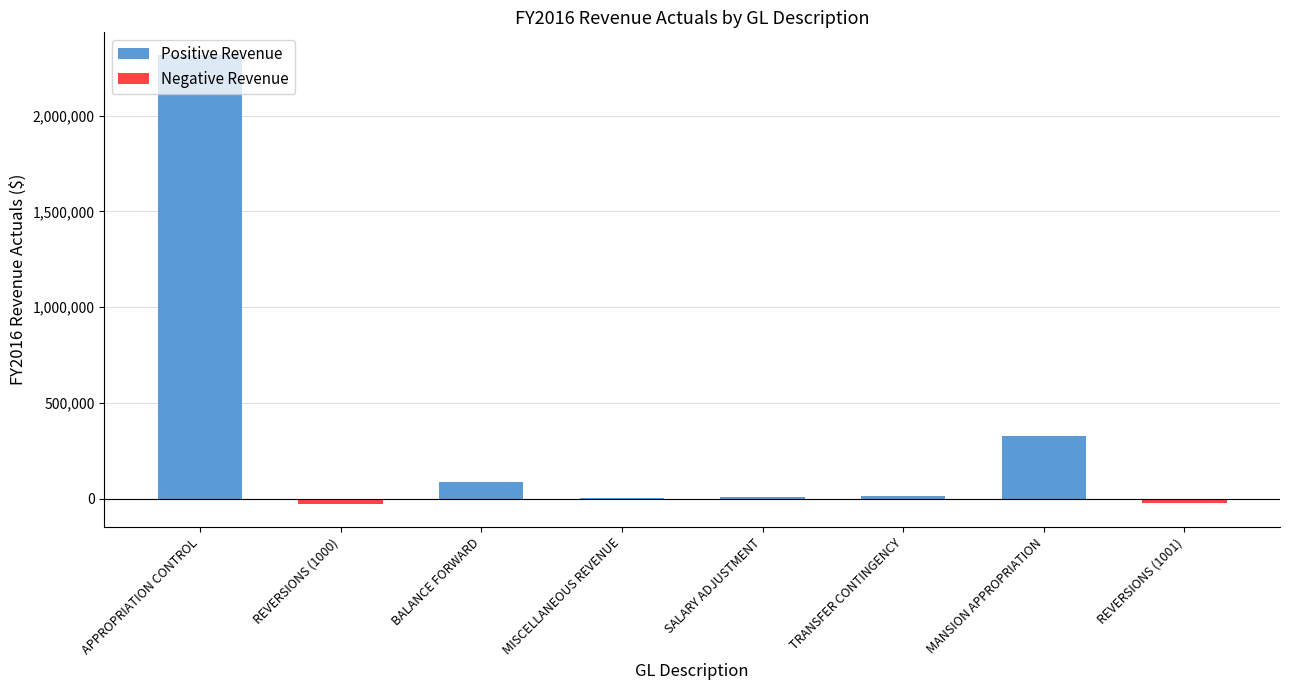

At MANSION APPROPRIATION, list the series in order from largest to smallest.

Positive Revenue, Negative Revenue